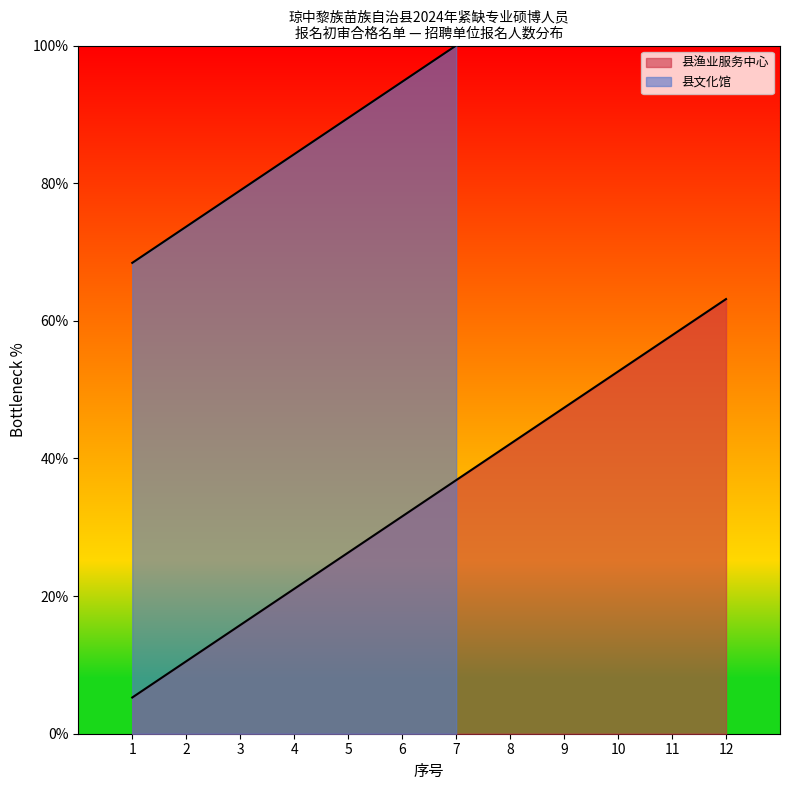

Approximately how many times larger is the value at 8 compared to 12?

0.7